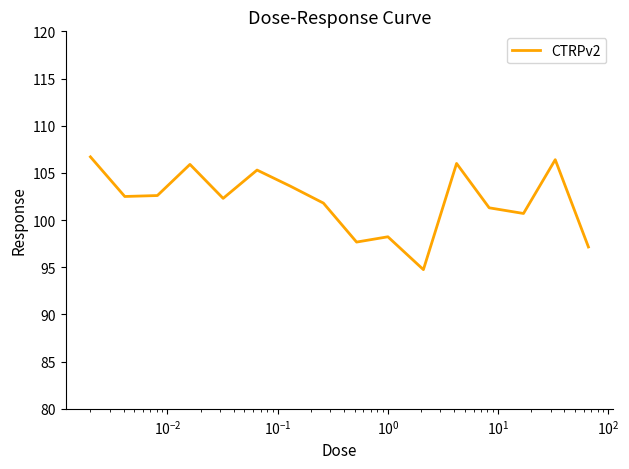

How many lines are shown in the chart?

1